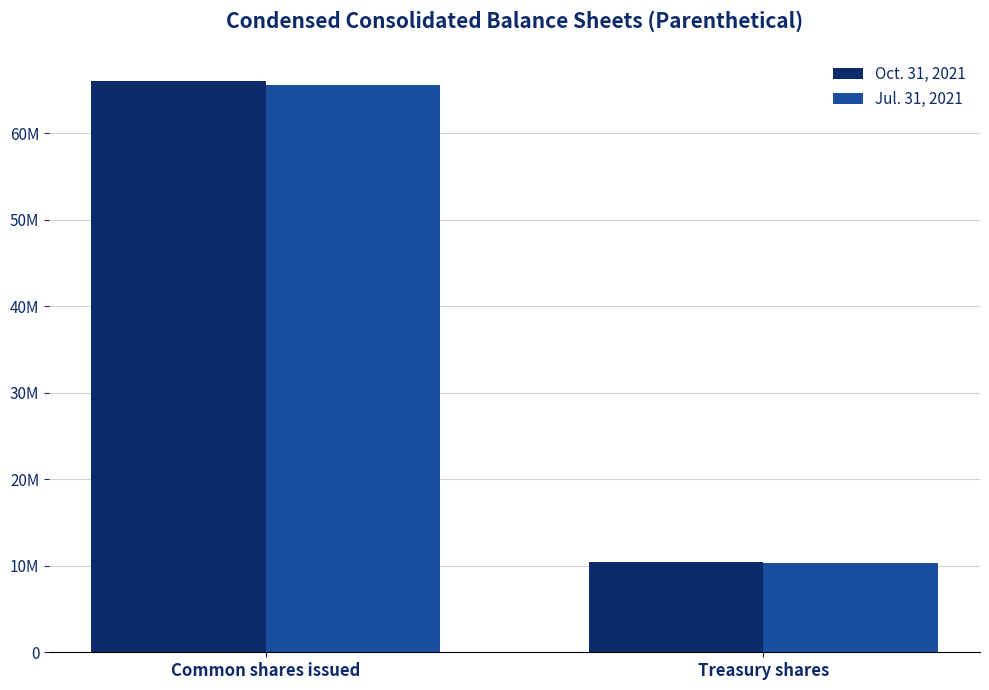

Which series has the largest total across all categories?

Oct. 31, 2021